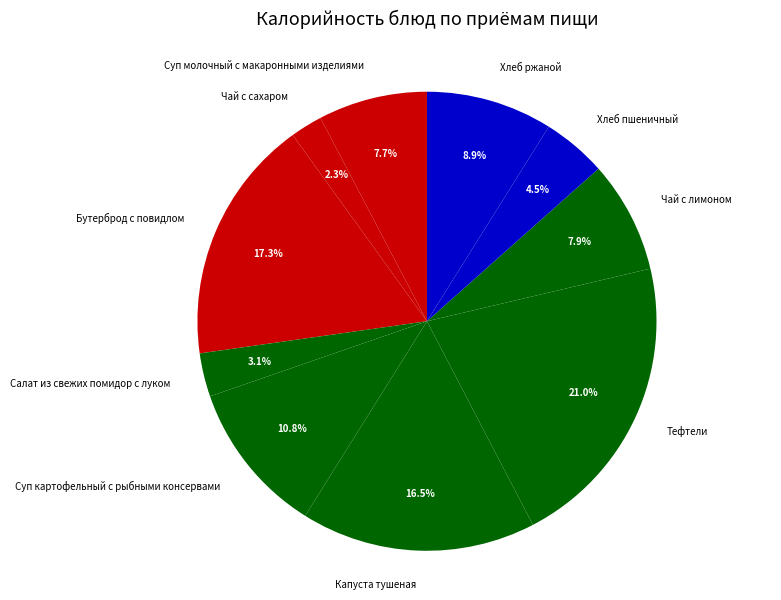

To the nearest percent, what portion does Тефтели represent?

21%